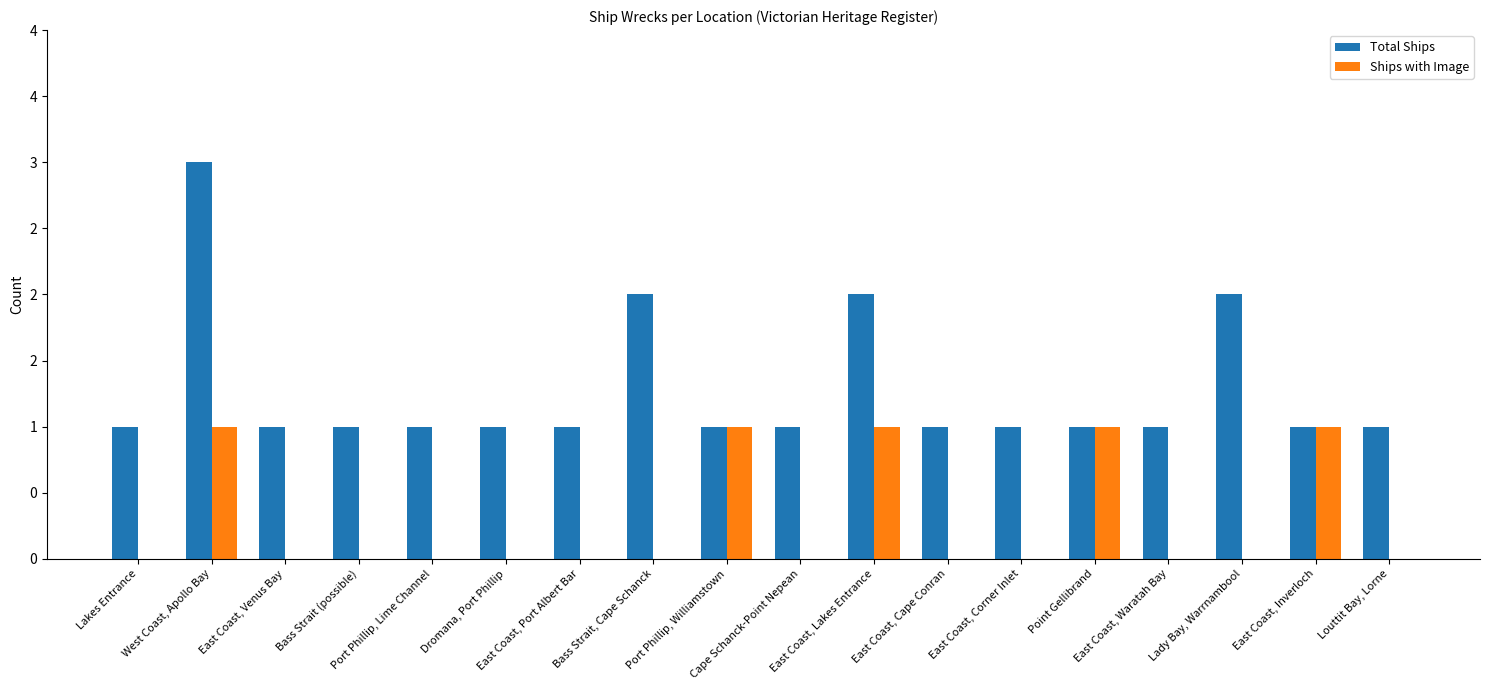

What is the lowest value of the Total Ships series?

1